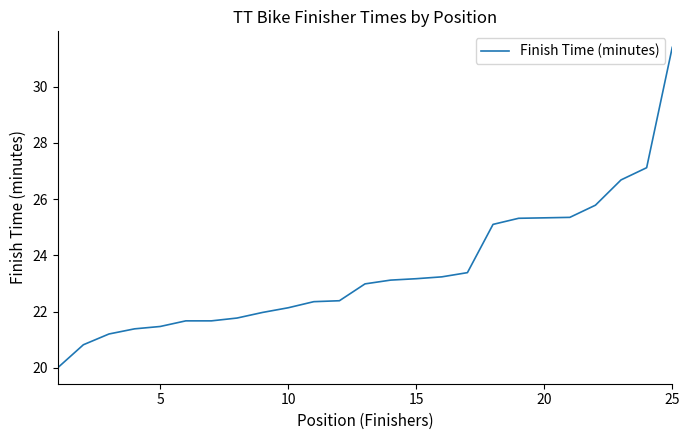

What is the minimum value shown in the chart?

20.0